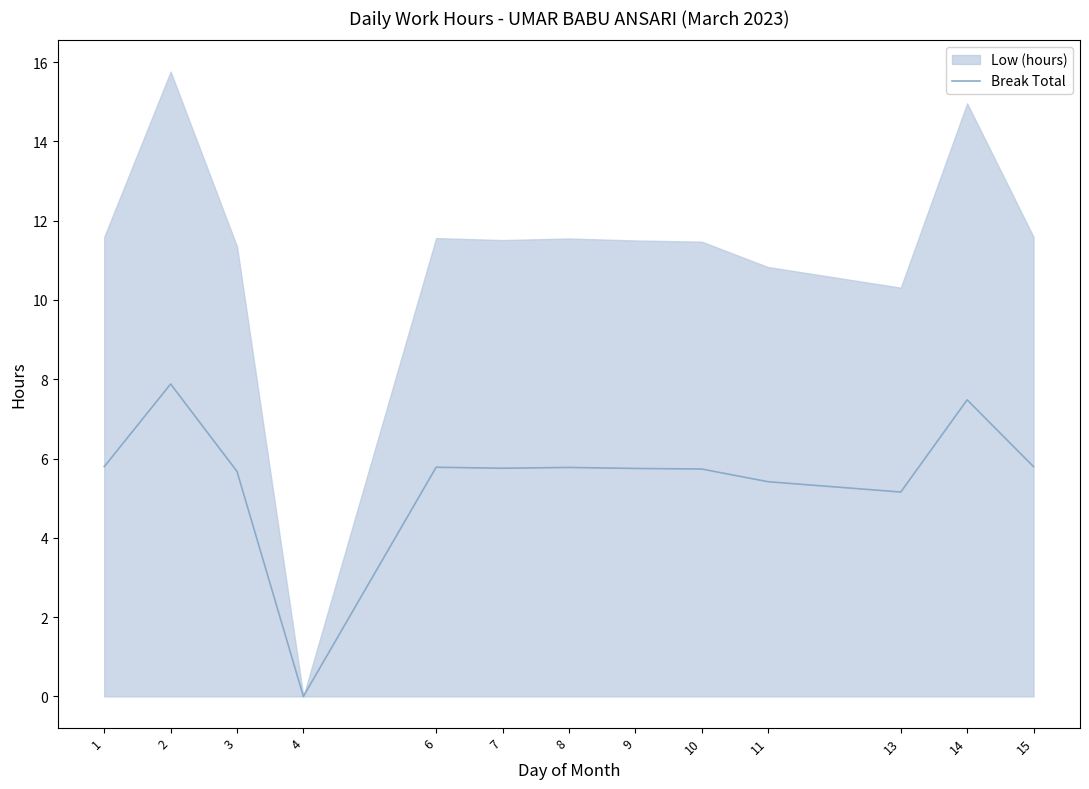

List the labels in order of value, smallest first.

4, 13, 11, 3, 10, 9, 7, 8, 6, 1, 15, 14, 2